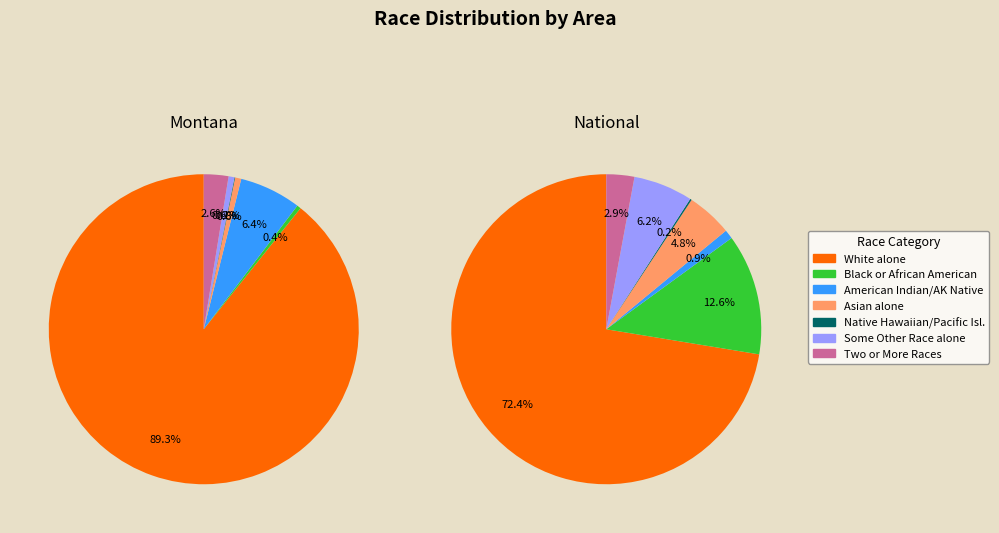

To the nearest percent, what is the combined percentage of American Indian and Alaska Native and Asian alone?

6%